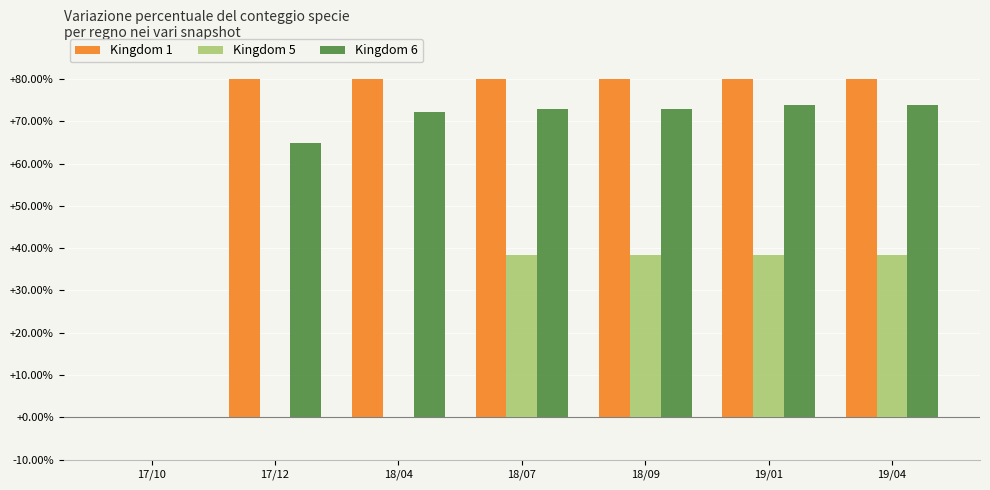

Reading right to left, what are all the values shown in this chart?

Kingdom 1: 2576.7	2456.7	2143.3	2143.3	1310.0	1310.0	0.0
Kingdom 5: 38.4	38.4	38.4	38.4	0.0	0.0	0.0
Kingdom 6: 73.8	73.8	72.8	72.8	72.2	64.7	0.0